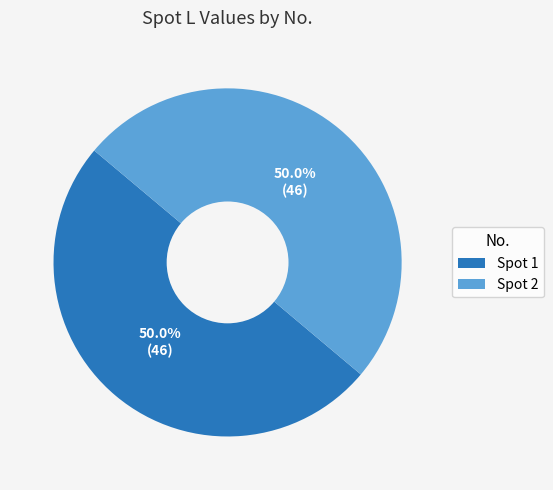

Is the sum of Spot 2 and Spot 1 greater than half?

Yes